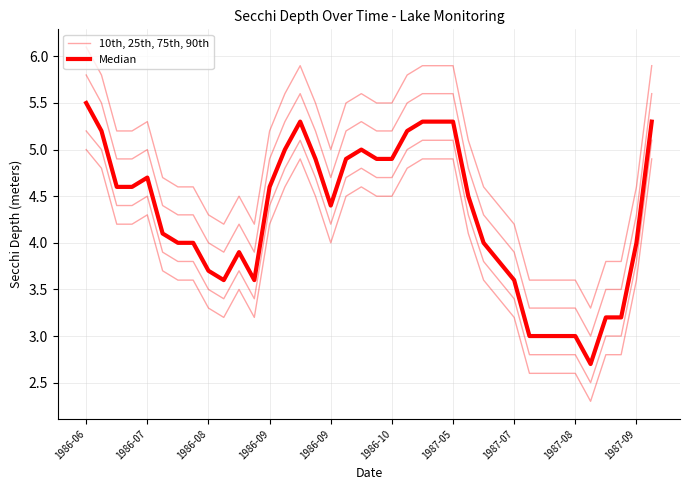

True or false: 10th, 25th, 75th, 90th and Median intersect in this chart.

False